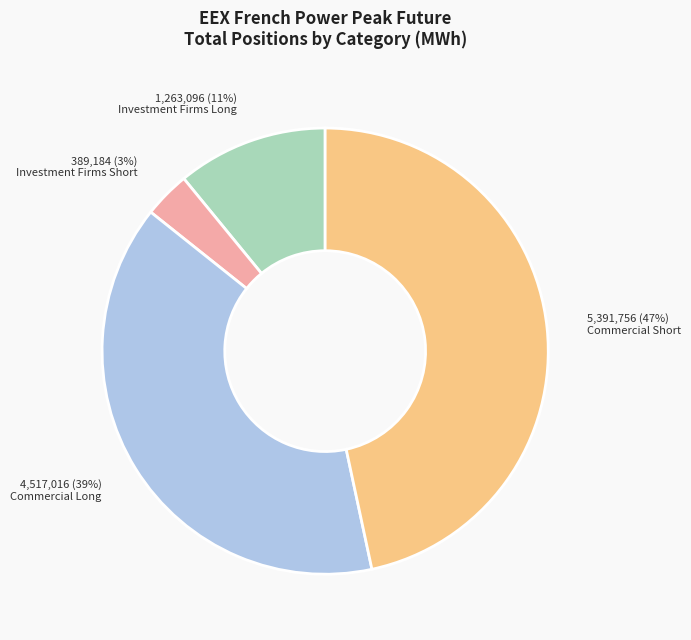

Count the number of slices in the pie.

4